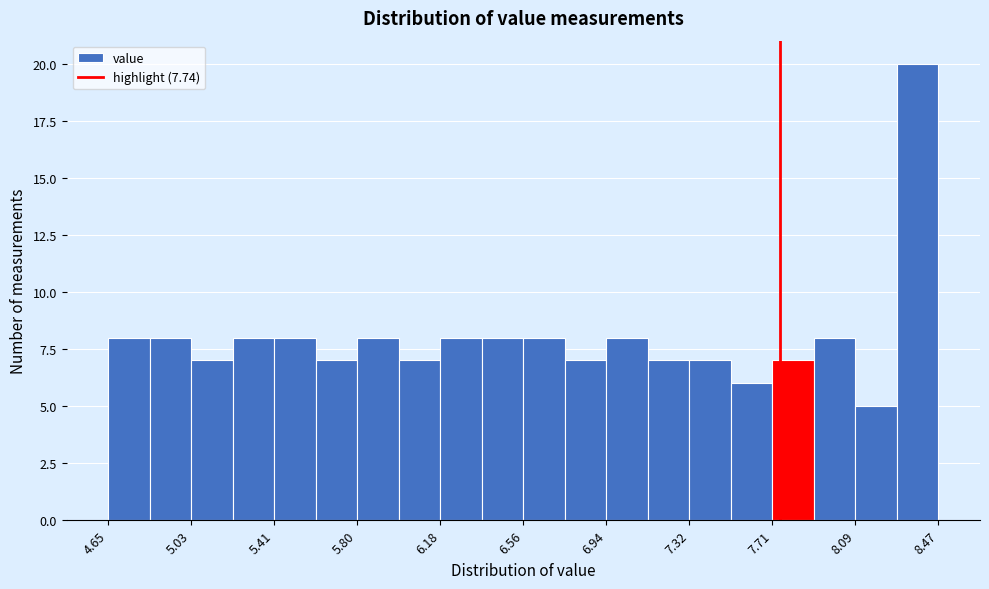

Read against the x-axis, roughly where is the centre of the tallest bar?

8.35